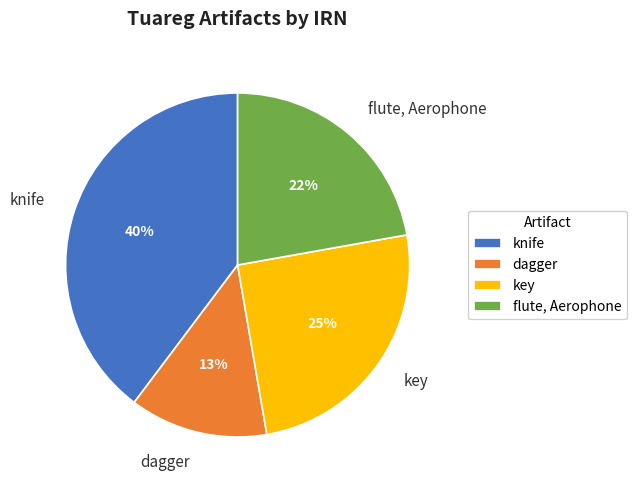

To the nearest percent, what is the difference between the flute, Aerophone and dagger slice percentages?

9%